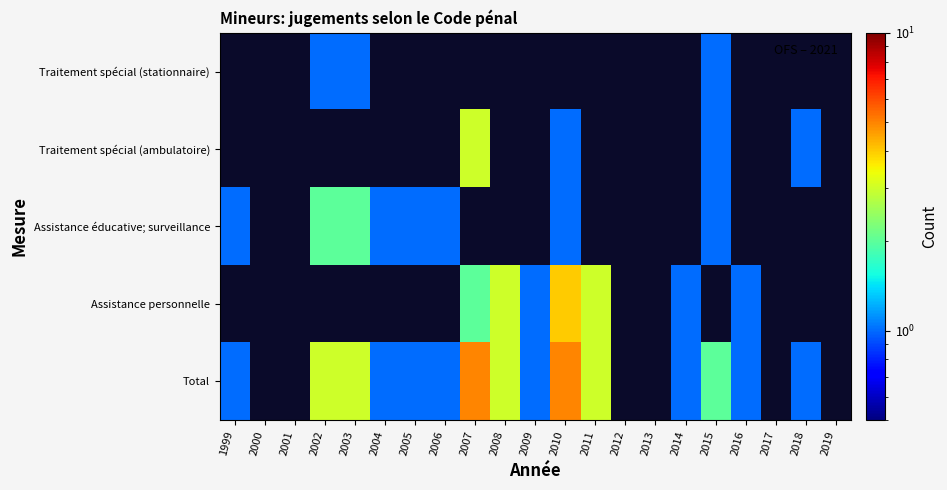

At which label is Total closest to 3?

2002